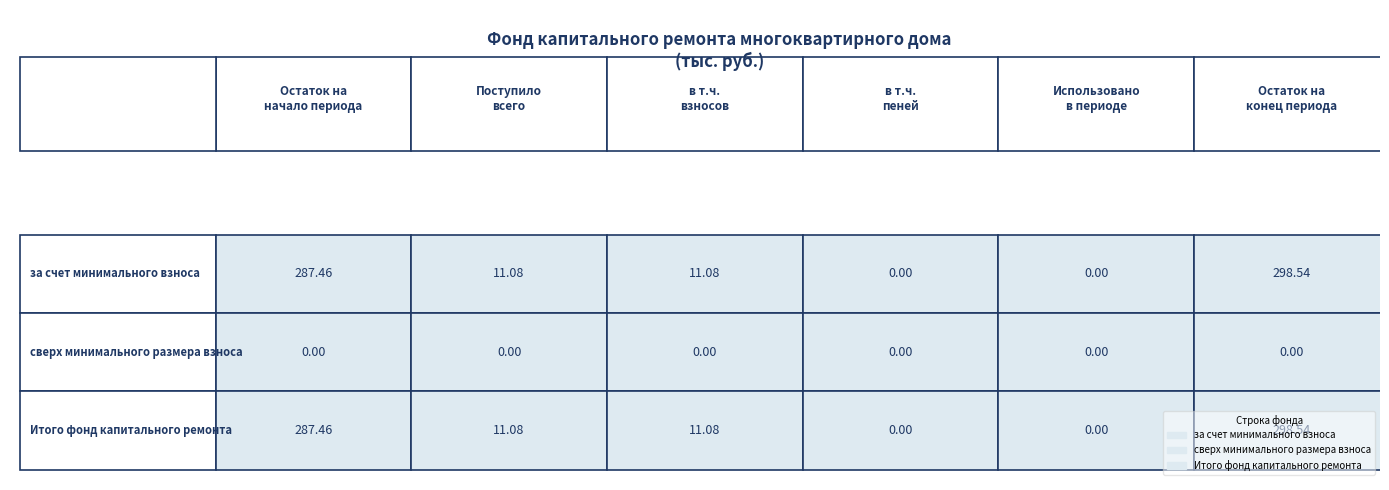

Which series has the largest range (max minus min)?

за счет минимального взноса